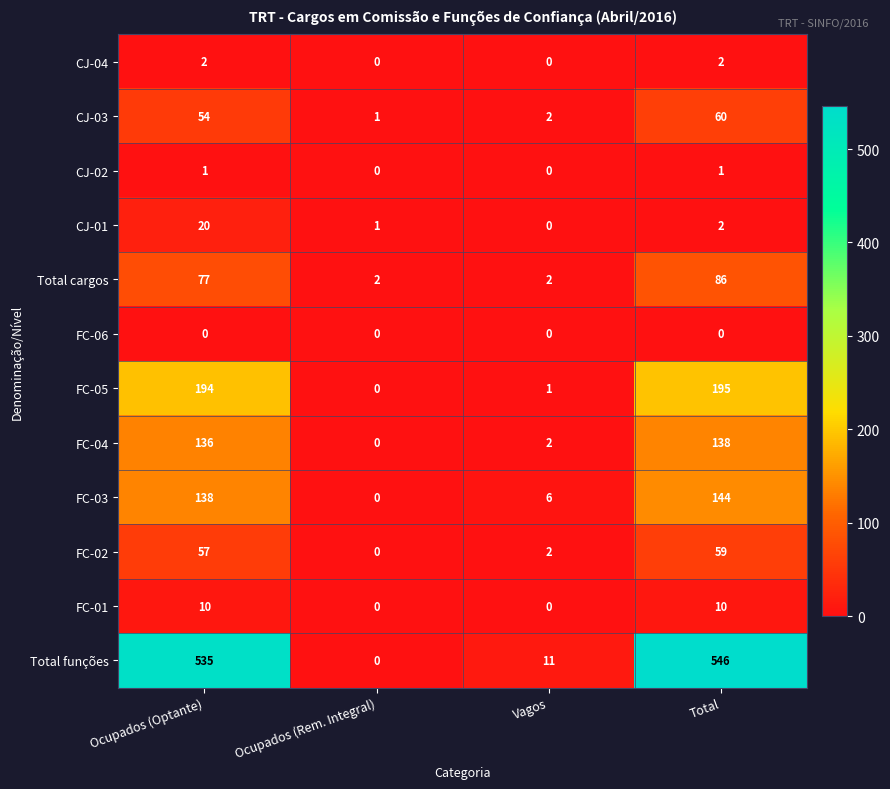

What is the difference between the Total cargos values at Ocupados (Optante) and Vagos?

75